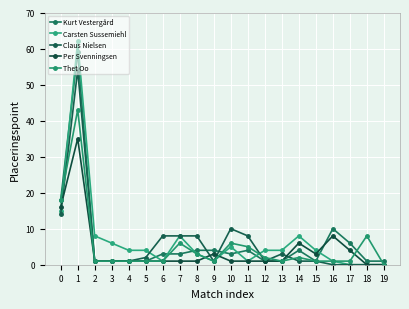

The Thet Oo series shows 1 at 11. True or false?

False